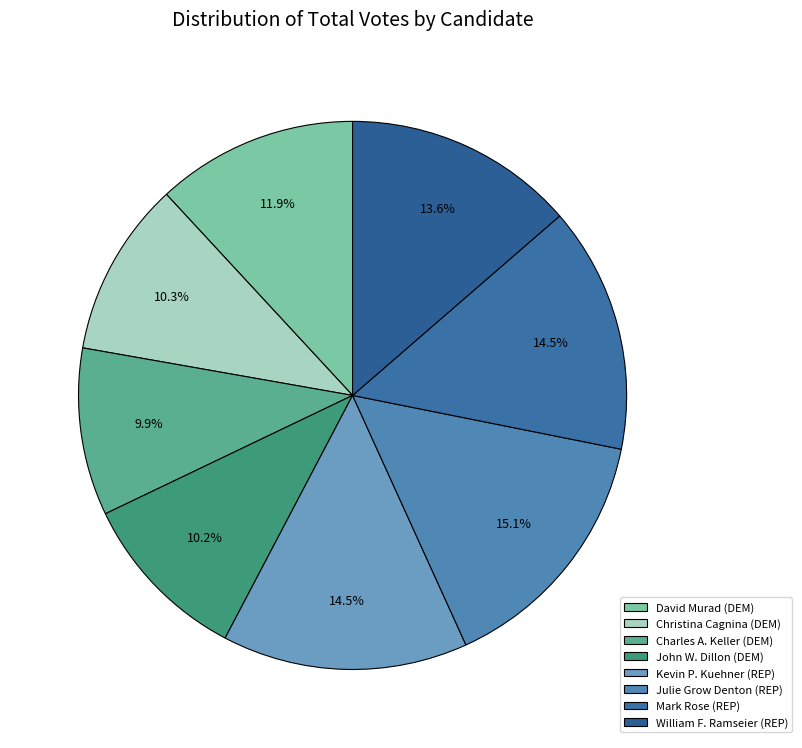

Is it true that David Murad (DEM) is 12% of the pie?

True